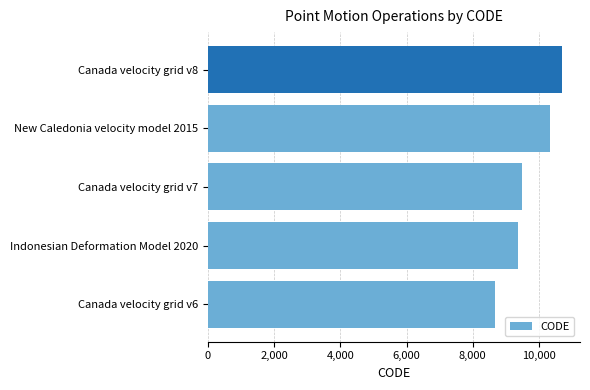

Which category has the highest value across all series?

Canada velocity grid v8